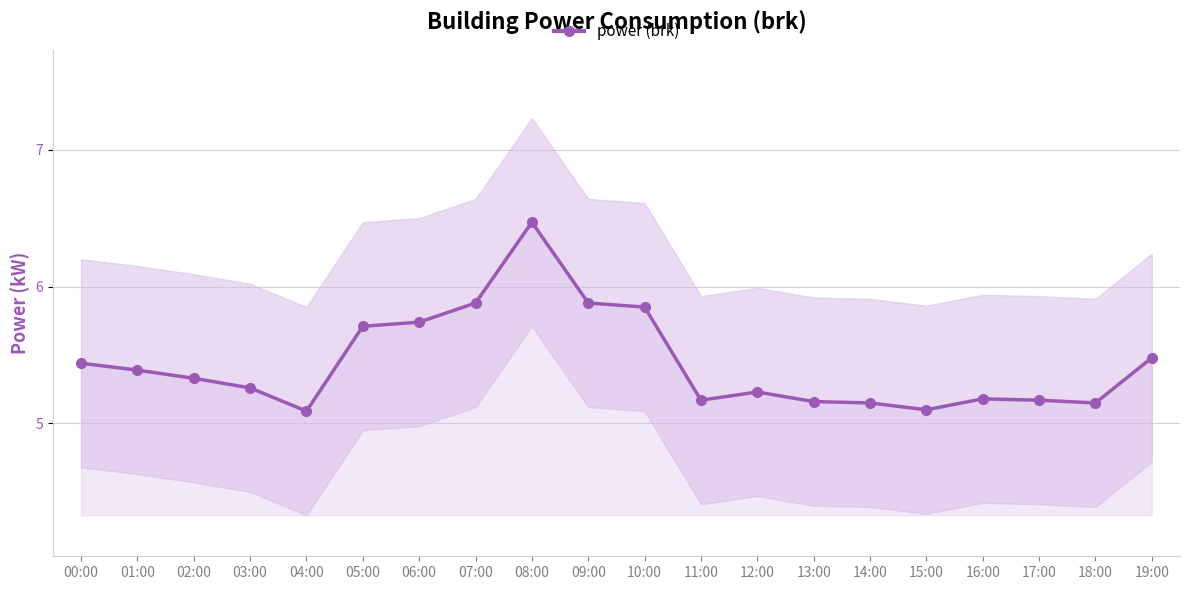

Which has a higher value, 10:00 or 03:00?

10:00